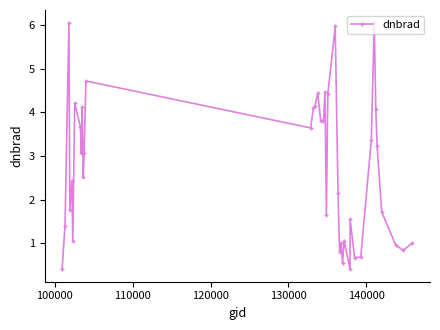

What is the average value?

2.7